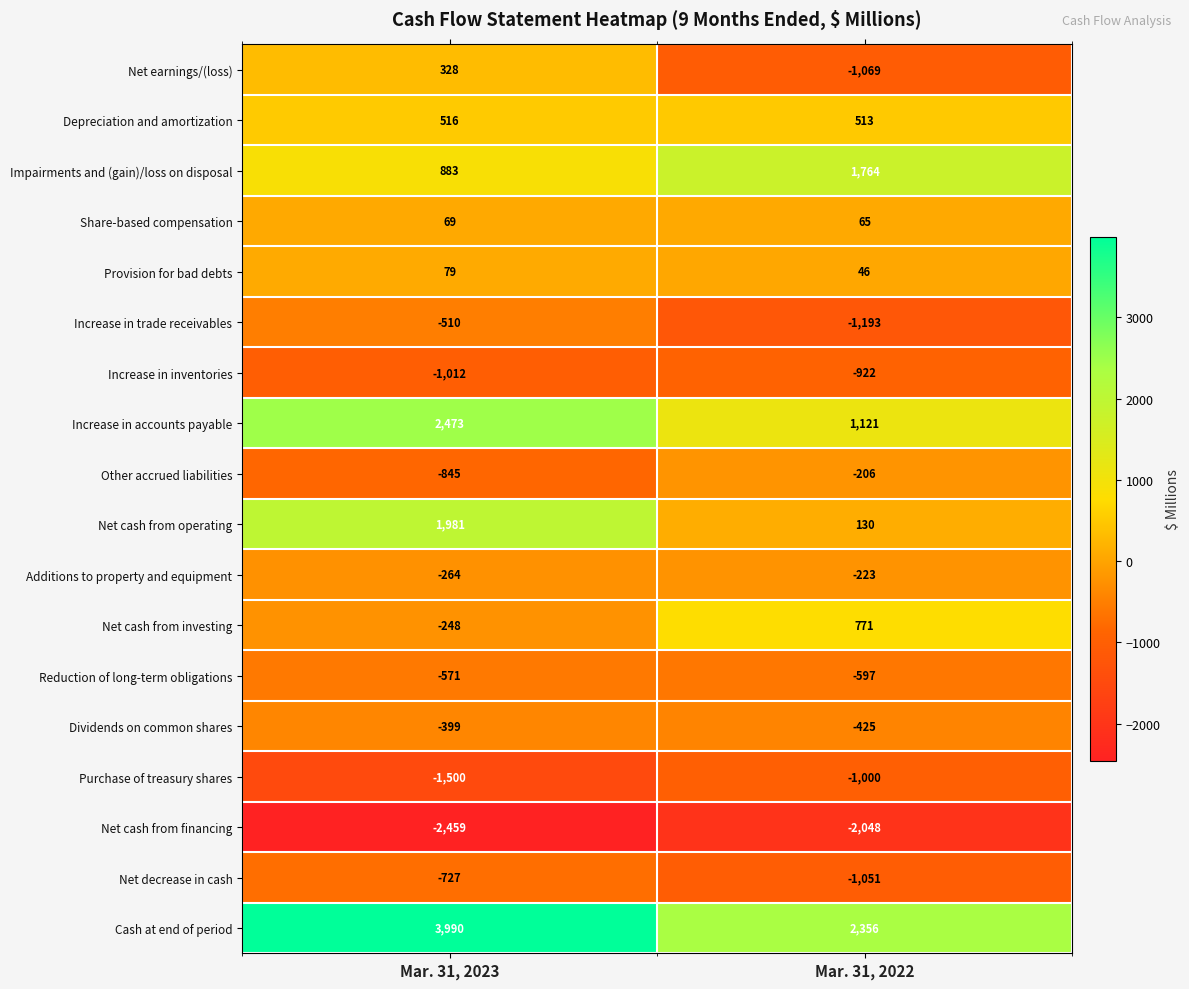

Which series has the largest total across all categories?

Cash at end of period